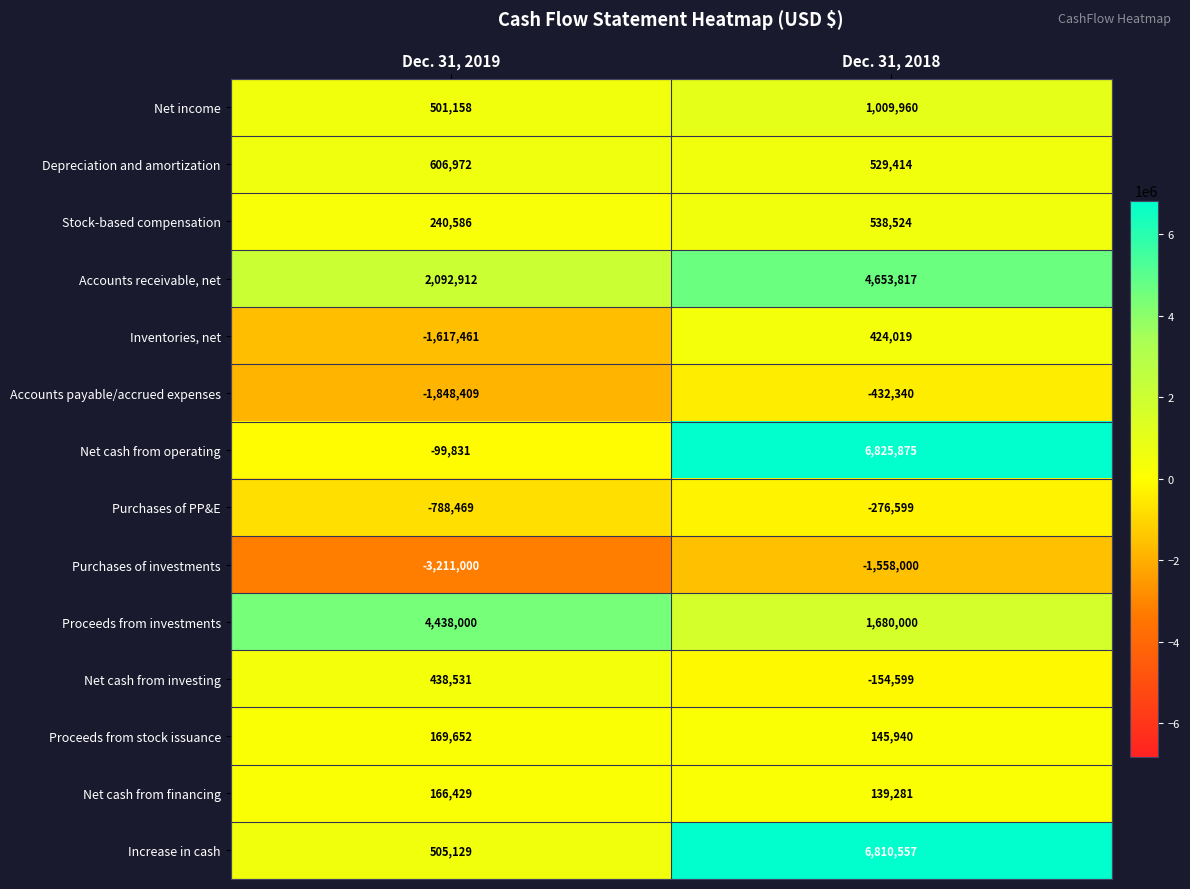

At how many categories does at least one series exceed 4176732?

2